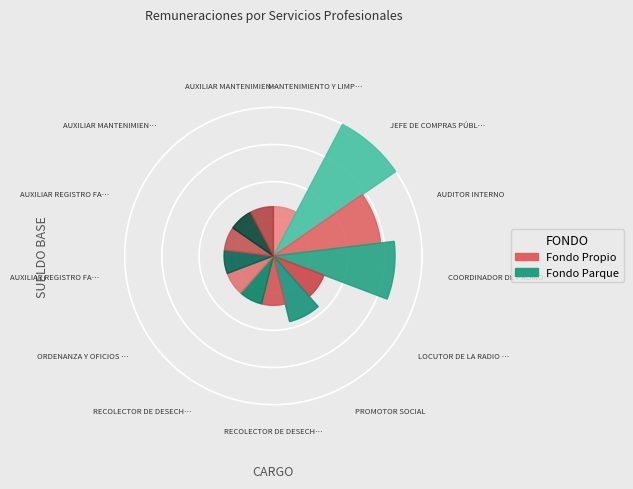

Count the number of slices in the pie.

13